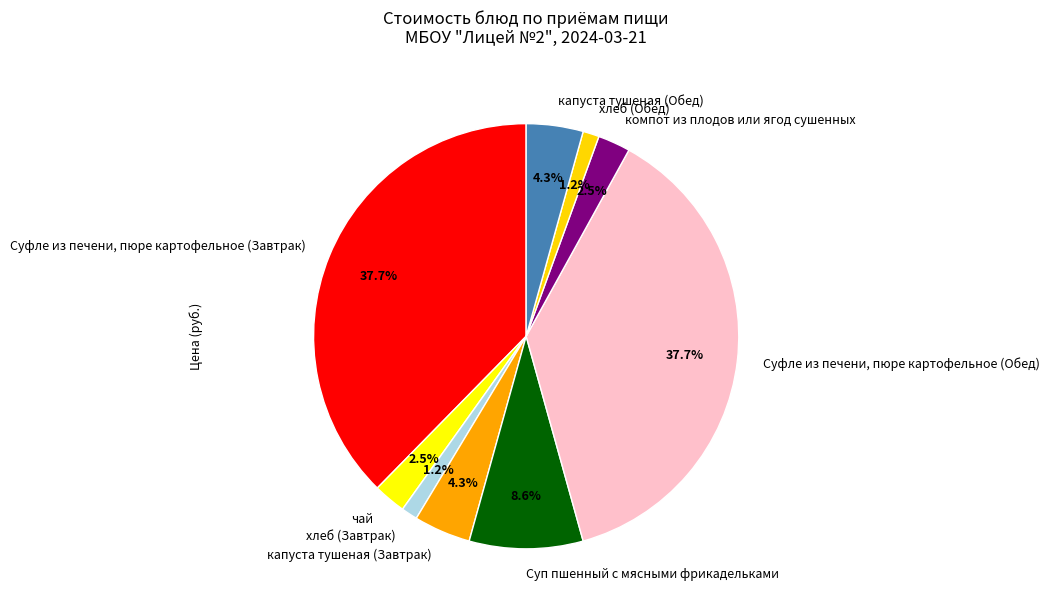

Is хлеб (Завтрак) the majority of the pie?

No